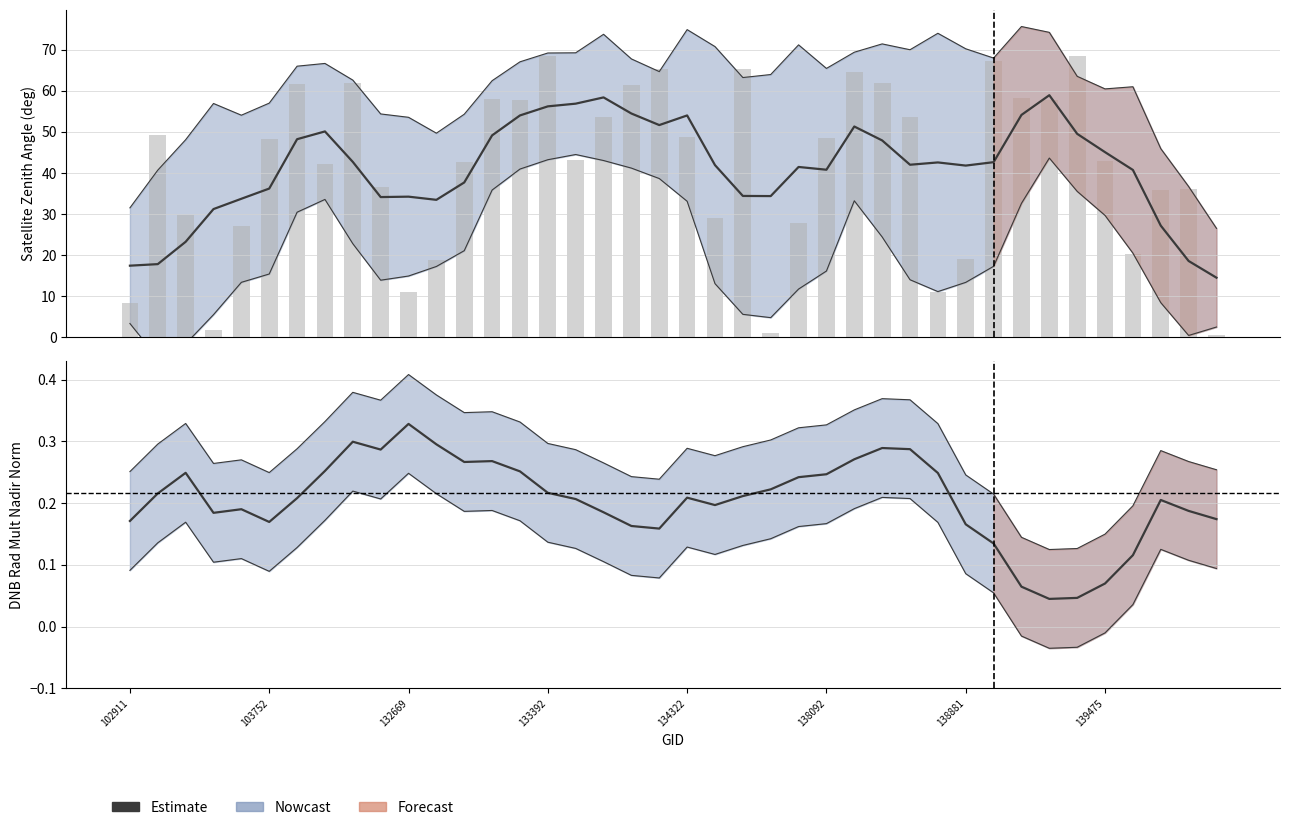

Does the chart contain stacked bars?

No